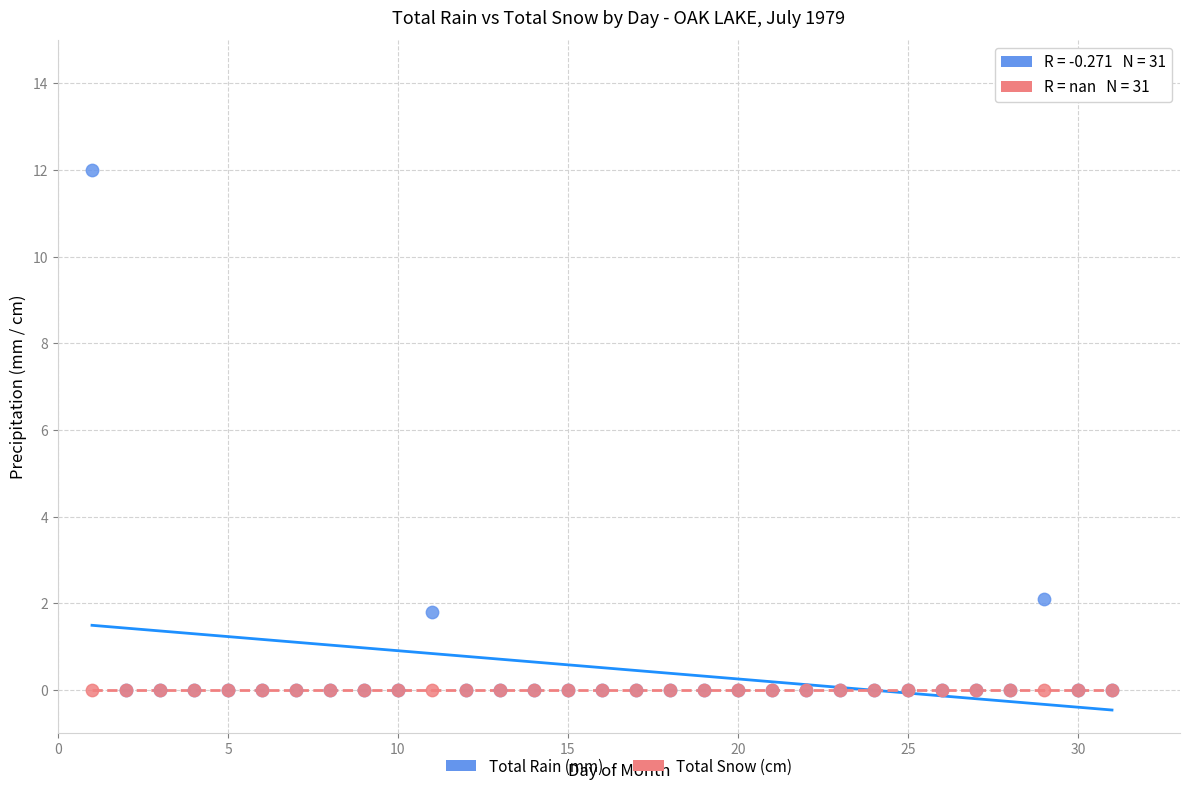

What are all the series names shown in the legend?

Total Rain (mm), Total Snow (cm)